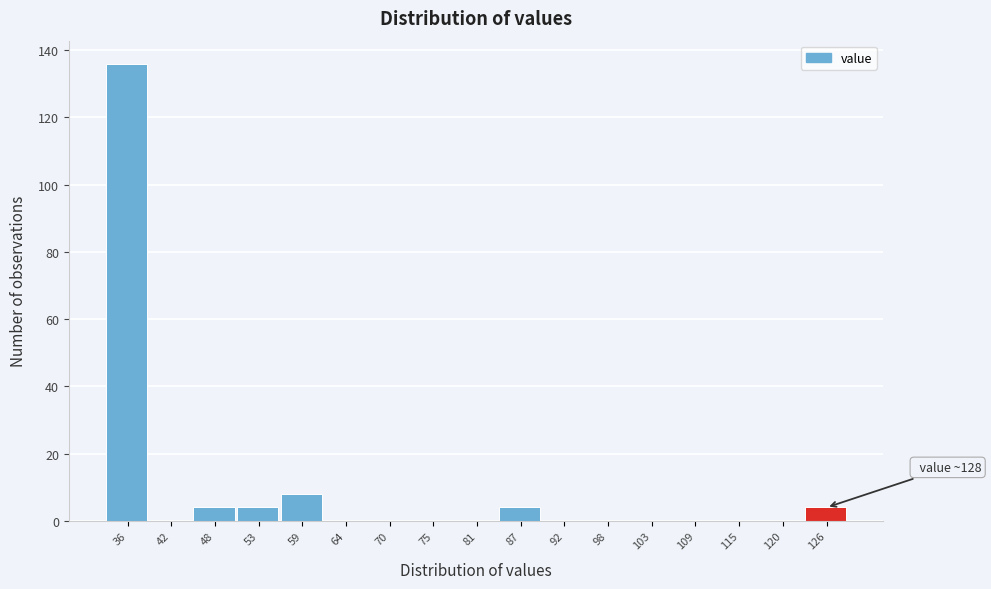

Reading left to right, what are all the values shown in this chart?

36=136	42=0	48=4	53=4	59=8	64=0	70=0	75=0	81=0	87=4	92=0	98=0	103=0	109=0	115=0	120=0	126=4